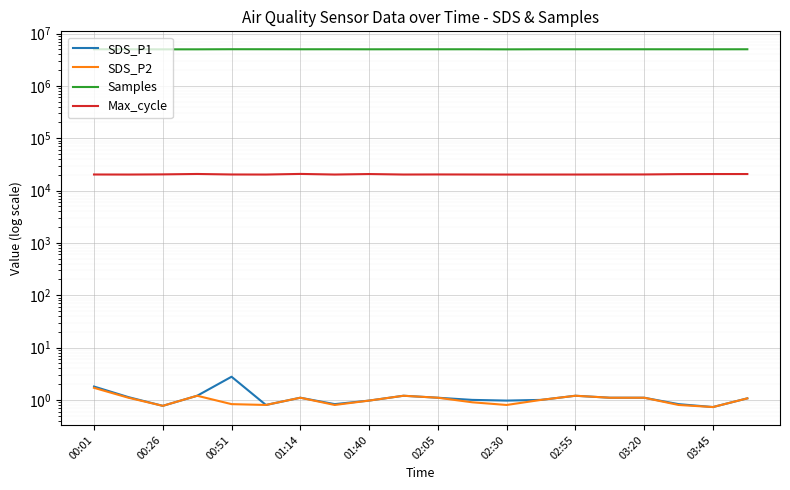

Which series has the widest spread of values?

Samples